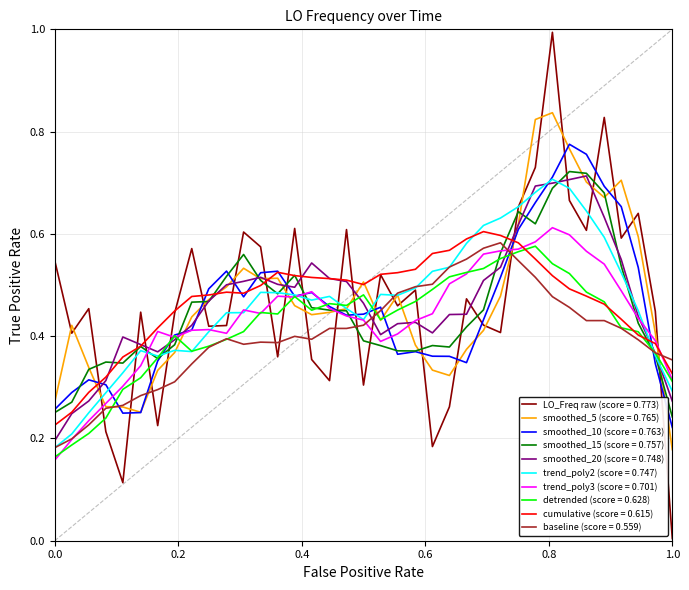

Which series has the widest spread of values?

LO_Freq raw (score = 0.773)